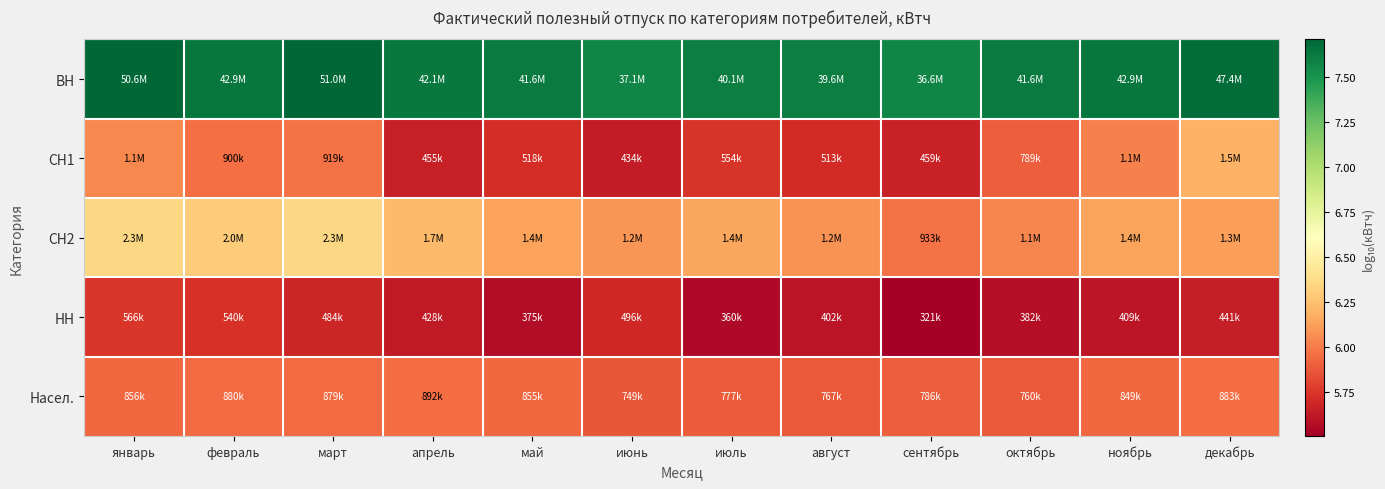

Which series has the largest total across all categories?

ВН